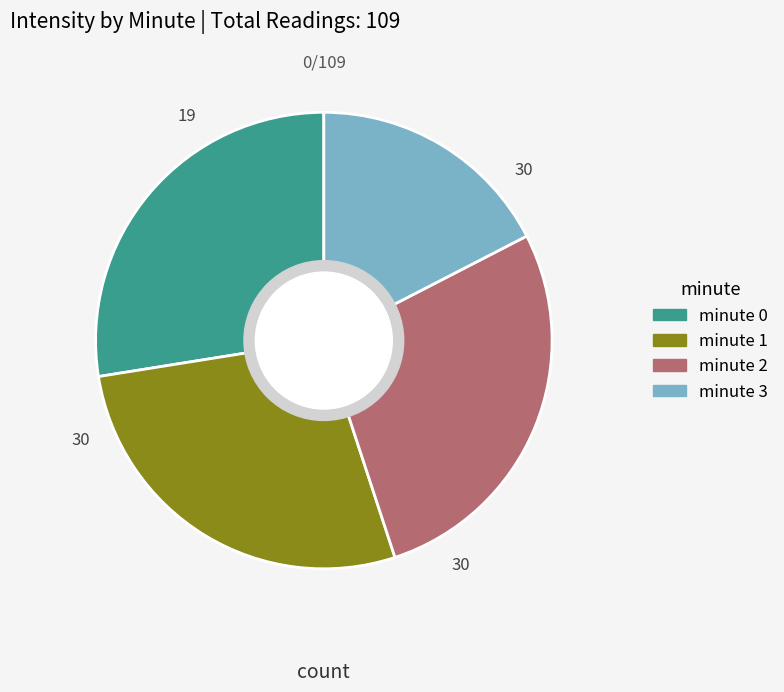

Which has a higher value, minute 3 or minute 1?

minute 1